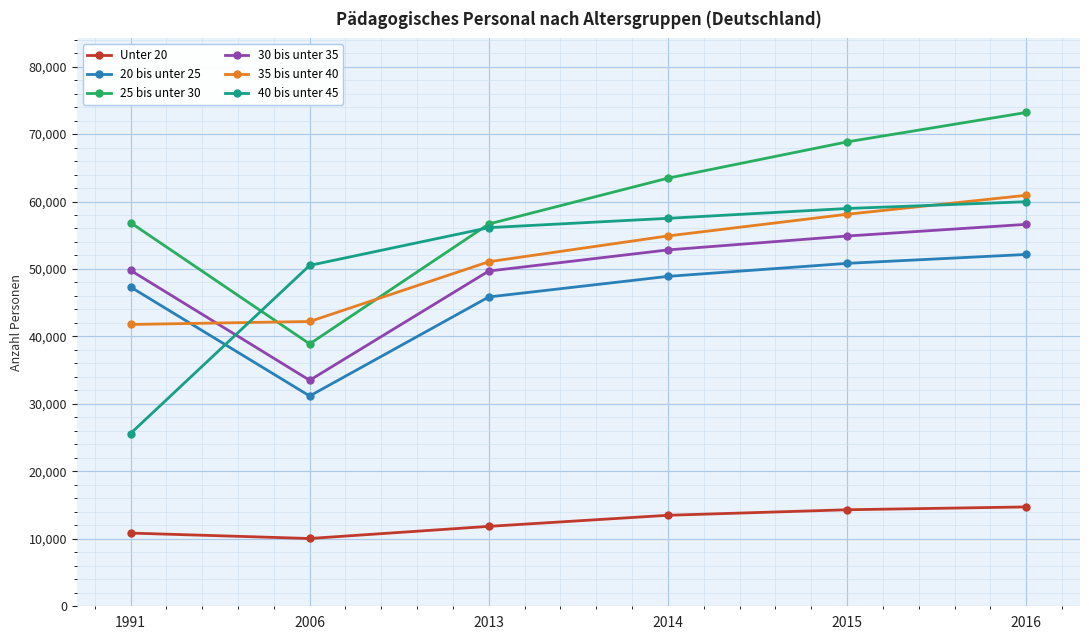

In Unter 20, how many points are lower than both neighbors (excluding endpoints)?

1